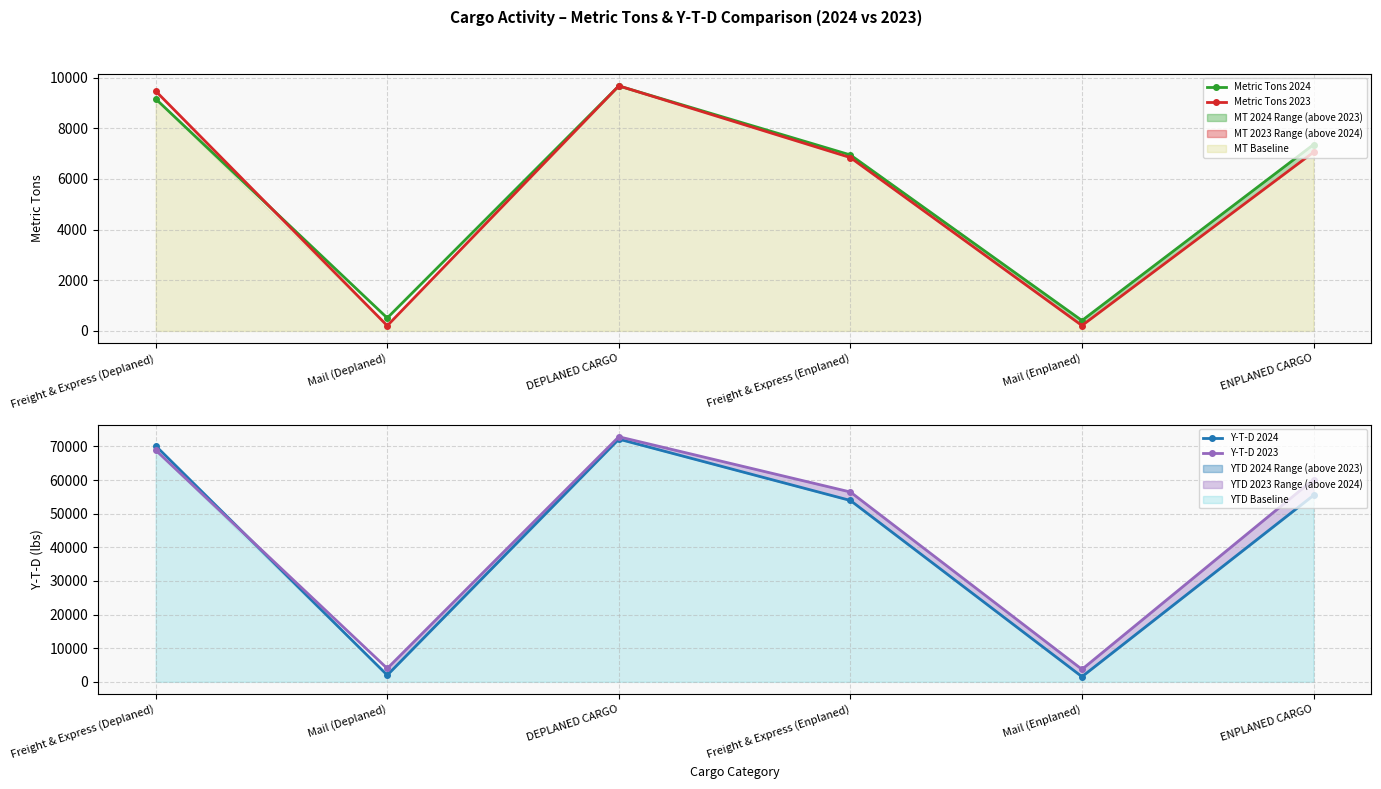

True or false: Y-T-D 2024 has a value of 23666.3 at Freight & Express (Deplaned).

False